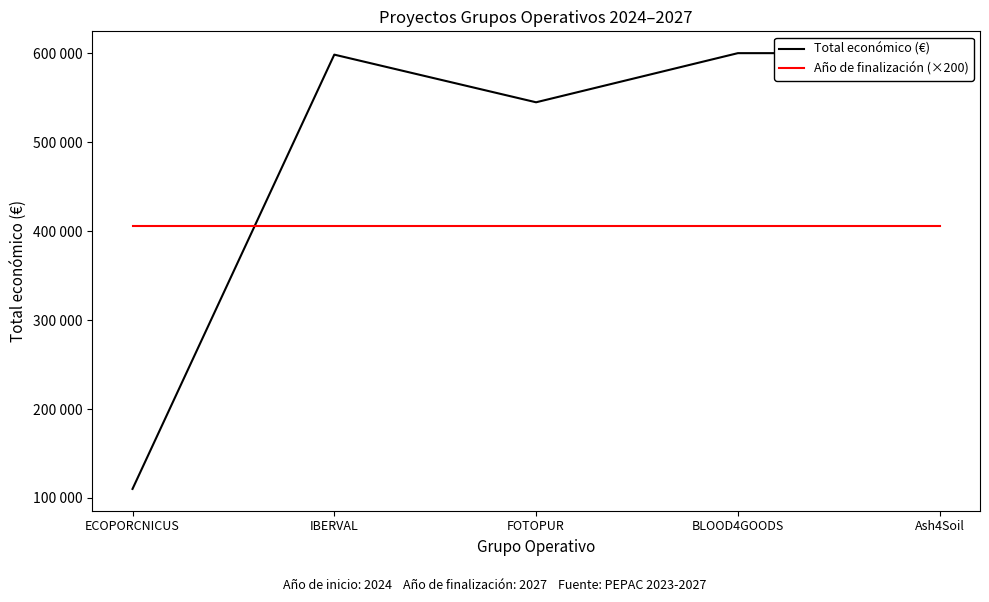

What is the label of the 4th point from the right?

IBERVAL